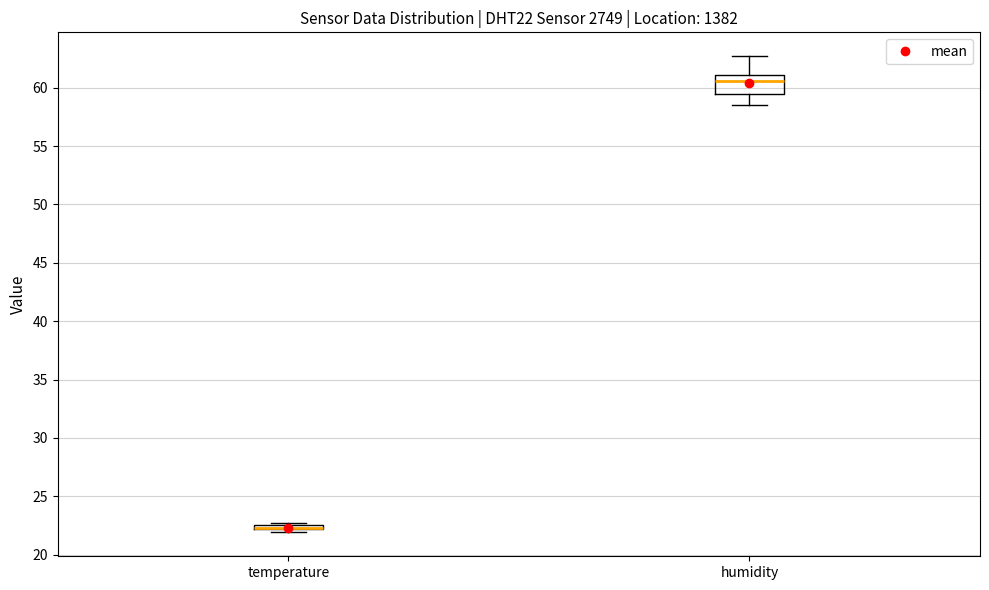

Comparing the boxes themselves (not the whiskers), which one is the tallest?

humidity